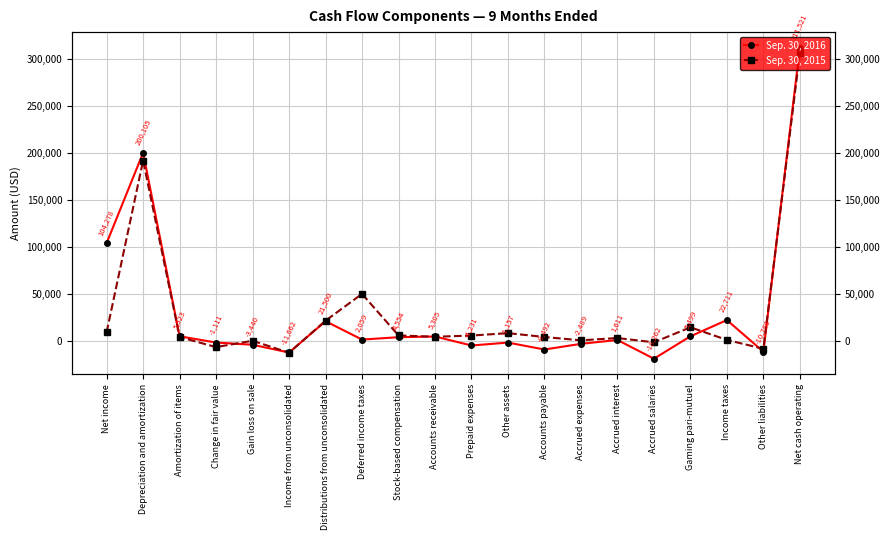

After their last crossing, which series has the higher values: Sep. 30, 2016 or Sep. 30, 2015?

Sep. 30, 2016